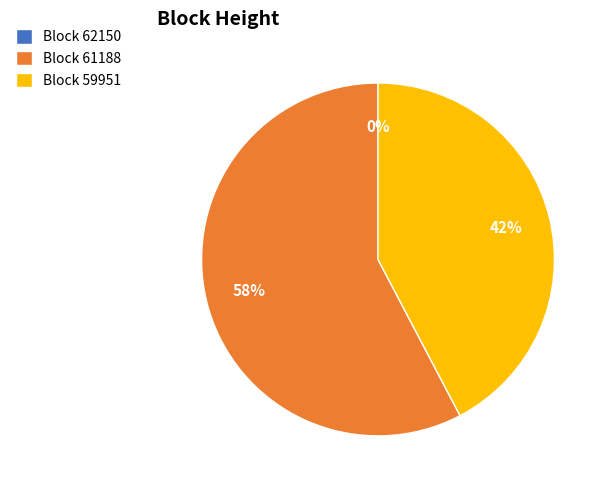

Is Block 61188 the majority of the pie?

Yes